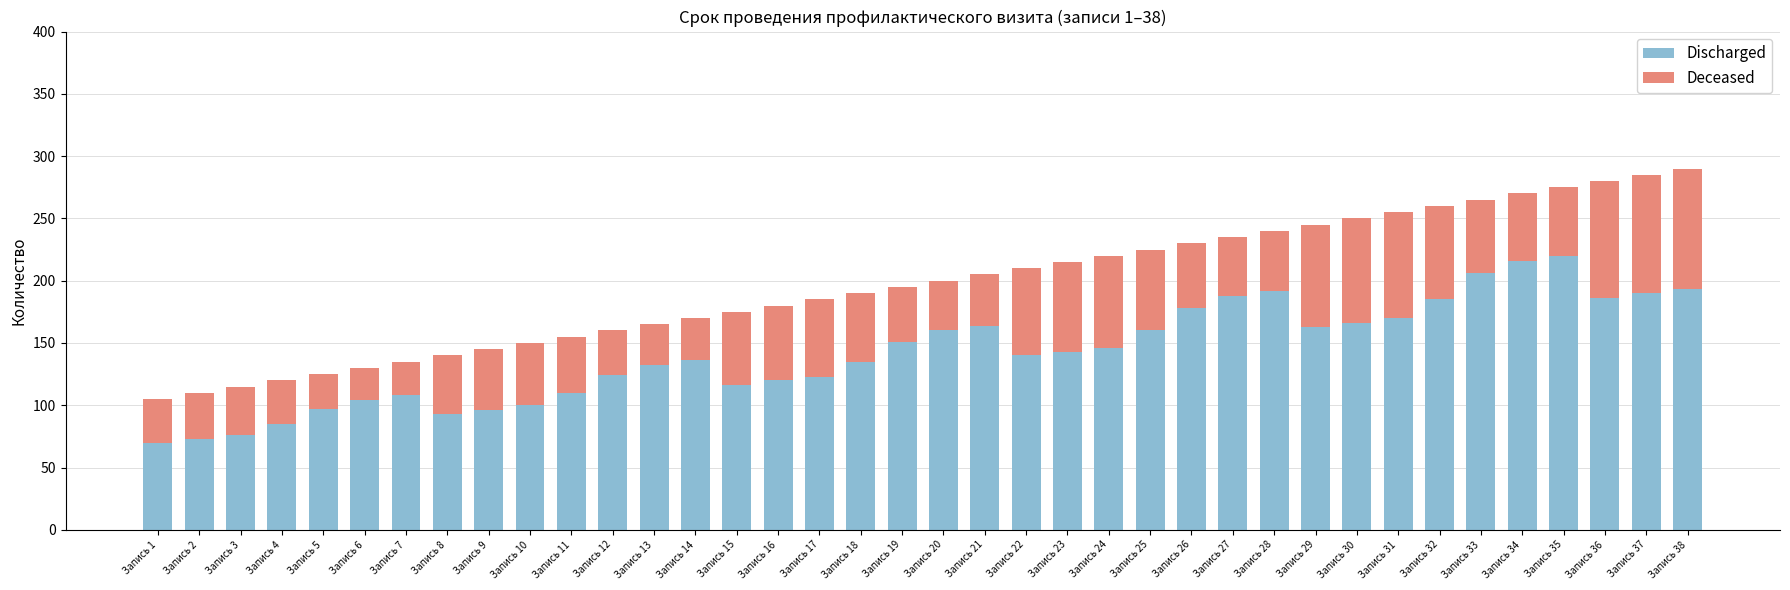

What is the maximum value for Discharged?

220